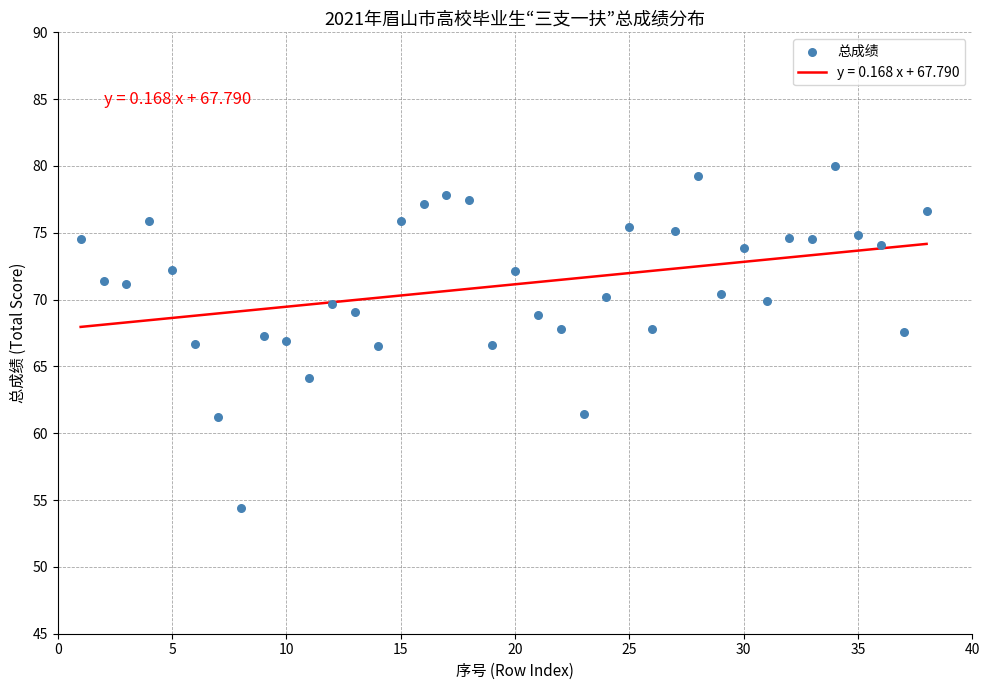

What is the range of Y values (max minus min)?

25.6